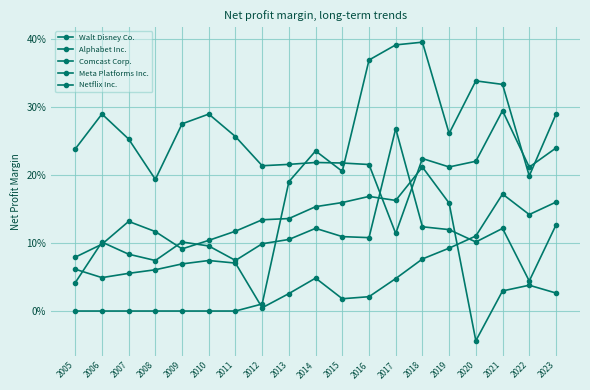

What is the spread (max minus min) of values at 2018?

0.3